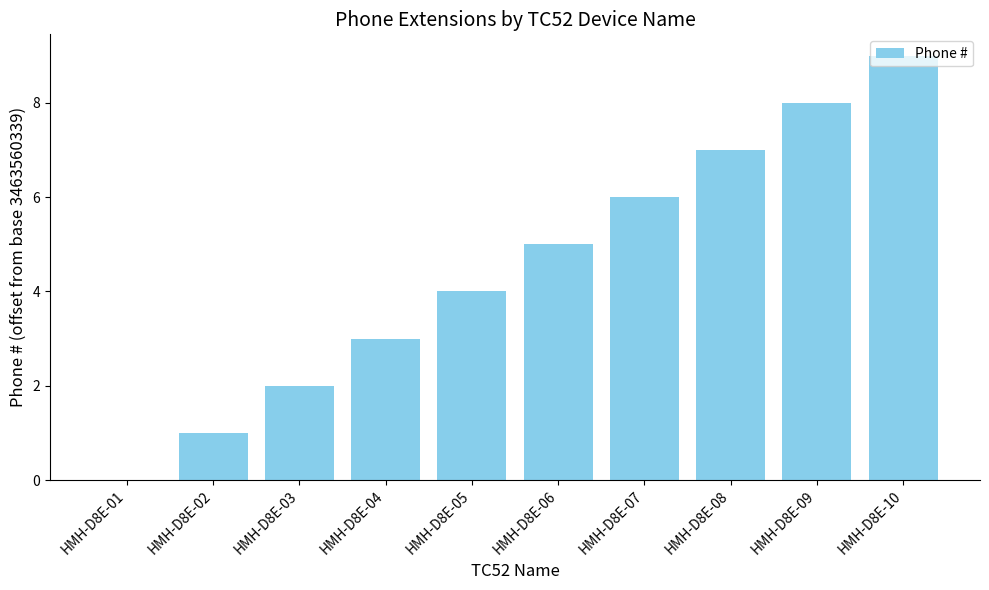

Is it true that the value at HMH-D8E-08 is 7?

True